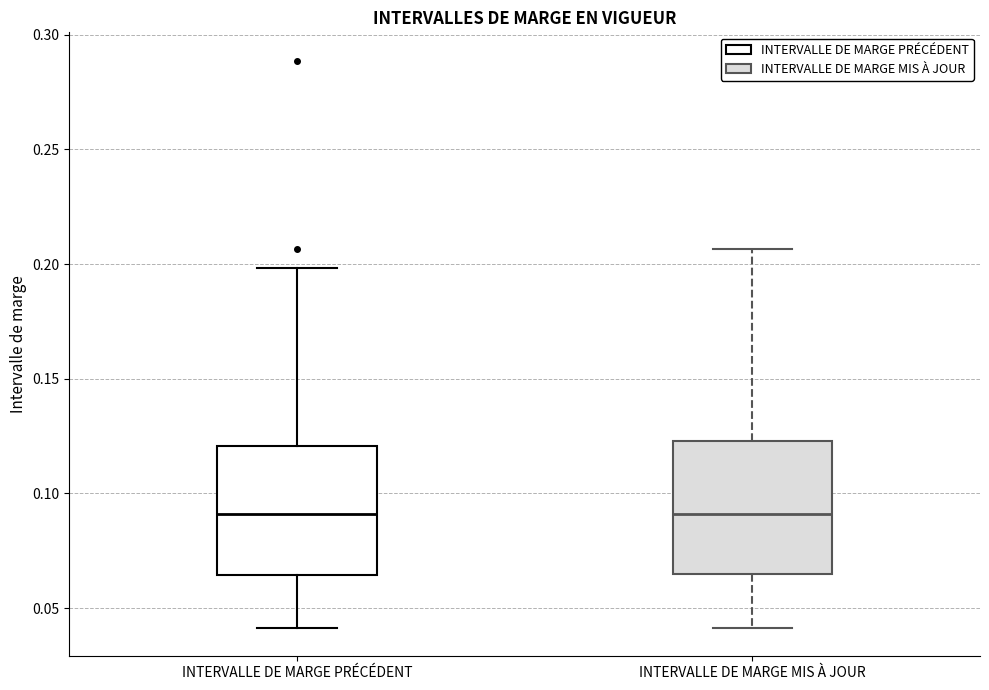

Reading left to right, read every box against the y-axis: the position of its median line, the range the box covers, and the ends of its whiskers. The values are not printed on the chart, so give them approximately, as read against the axis.

INTERVALLE DE MARGE PRÉCÉDENT: median 0.090, box 0.065 to 0.120, whiskers 0.040 to 0.200
INTERVALLE DE MARGE MIS À JOUR: median 0.090, box 0.065 to 0.125, whiskers 0.040 to 0.205